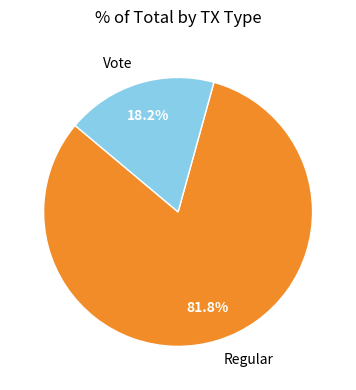

What percentage is the Regular slice, to the nearest percent?

82%